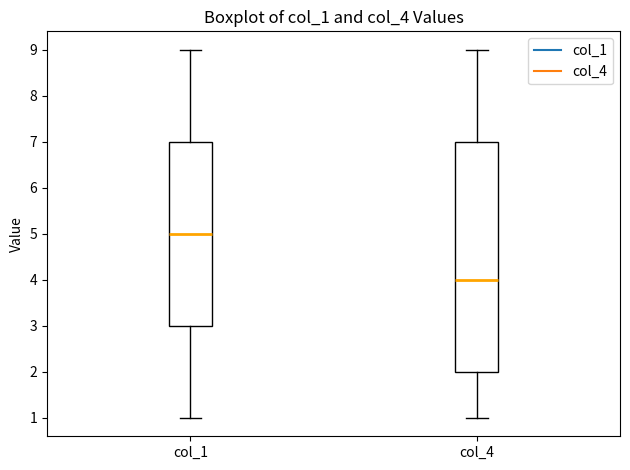

Where does the lower whisker of the box for col_1 end on the y-axis? The values are not printed on the chart, so give them approximately, as read against the axis.

1